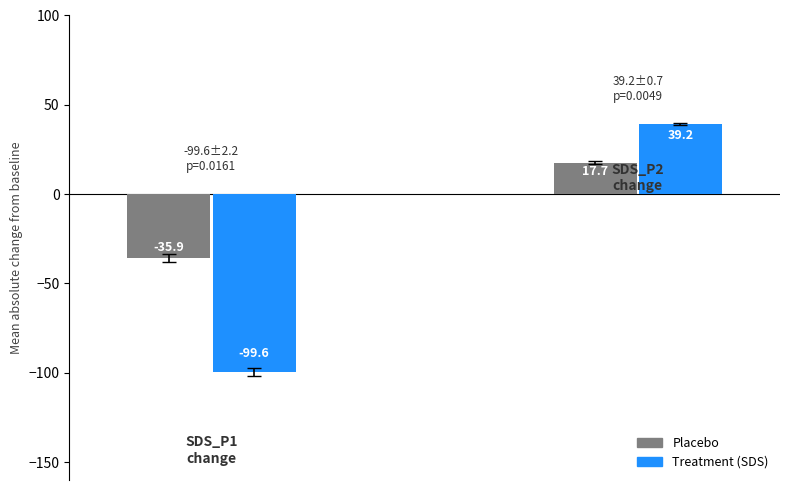

How many distinct data groups are displayed?

2